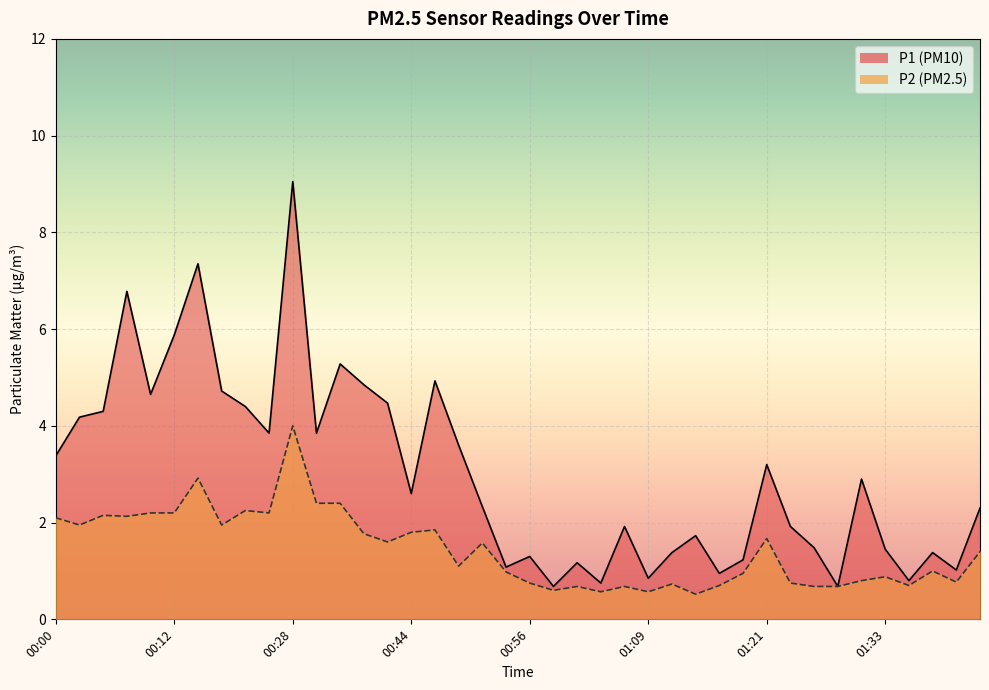

Where is P1 nearest to the value 4?

00:25